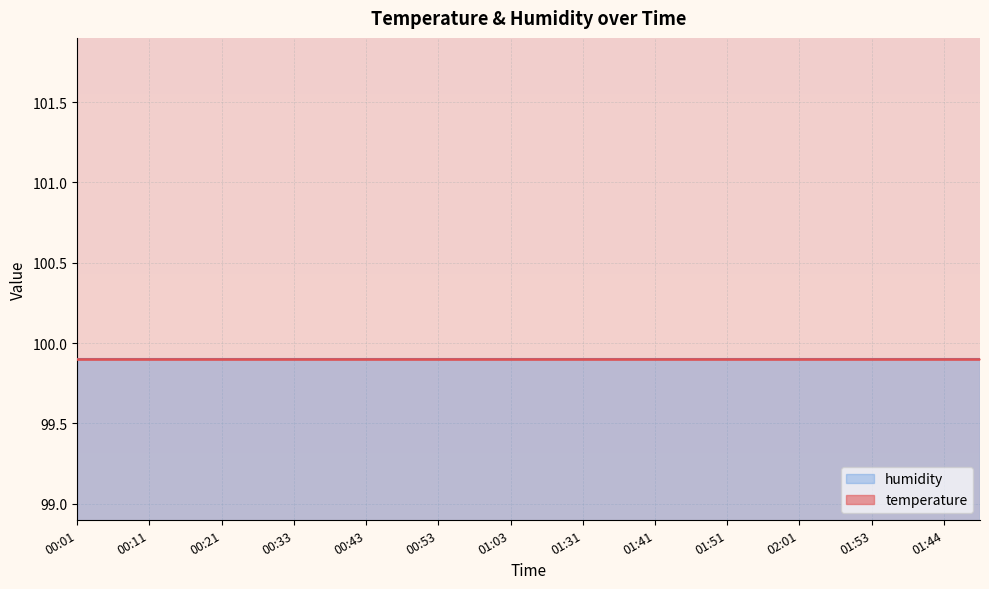

What is the minimum value for humidity?

99.9